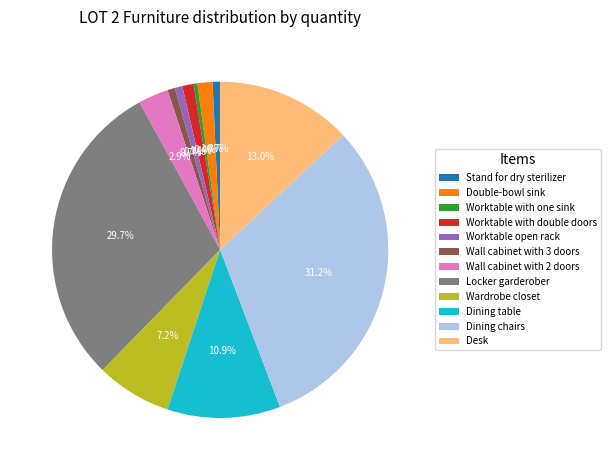

Count the number of slices in the pie.

12